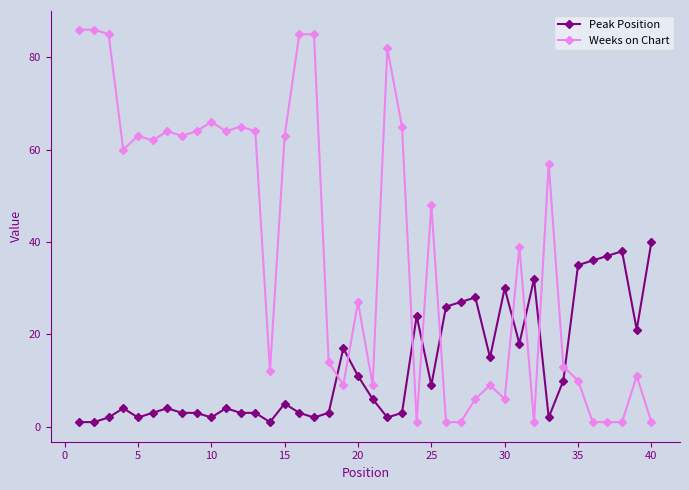

What is the value of the Weeks on Chart point at the 34th from the left?

13